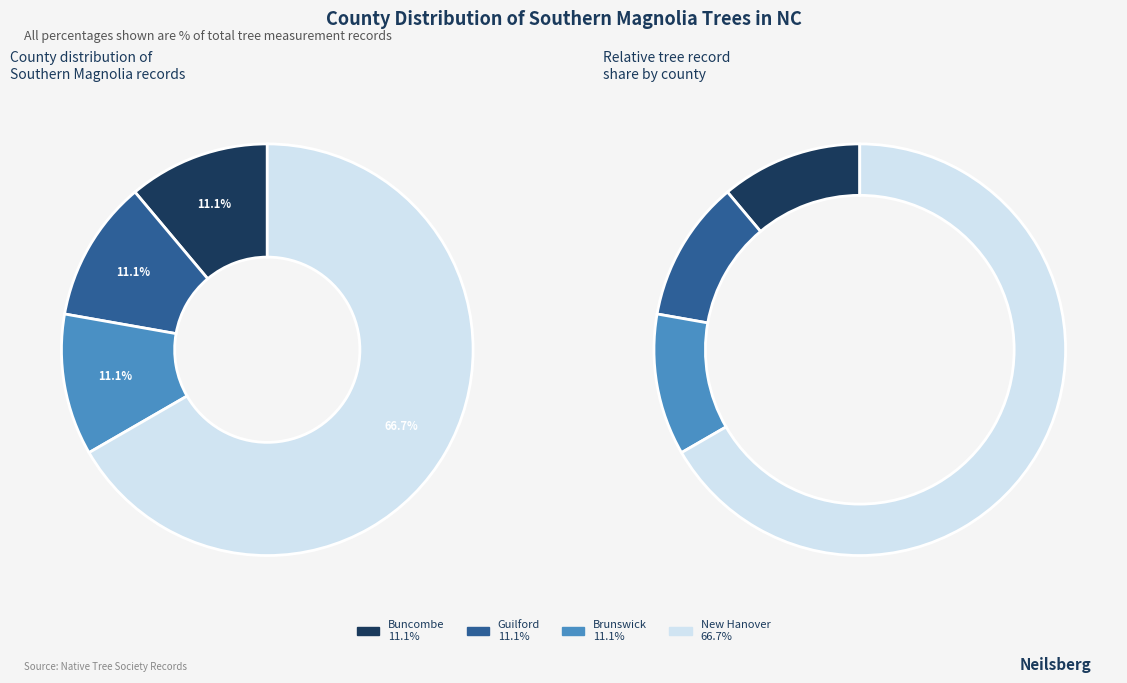

Count the number of slices in the pie.

4